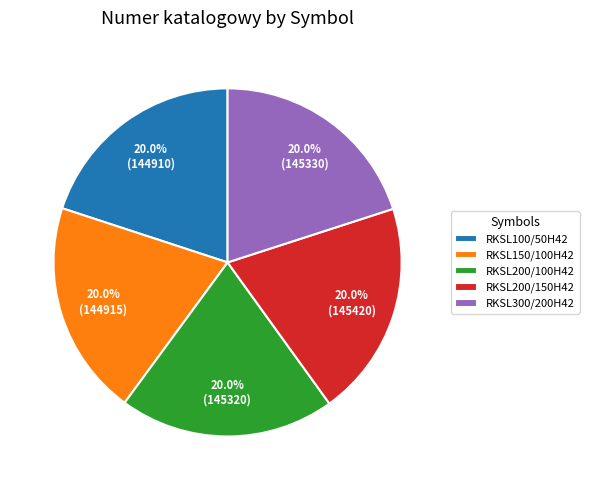

Does RKSL300/200H42 represent more than half of the total?

No